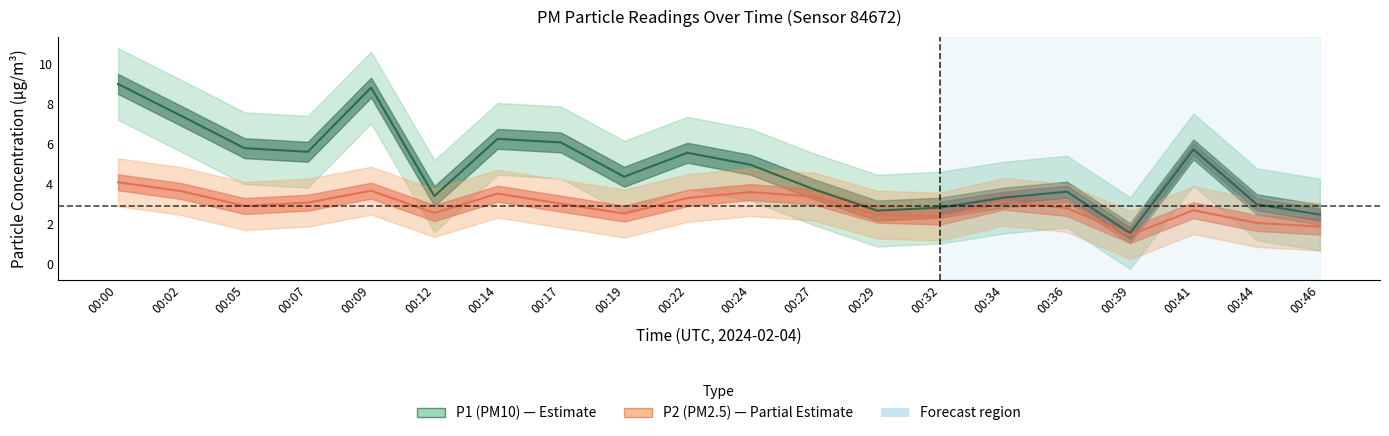

Which series has the largest range (max minus min)?

P1 (PM10)